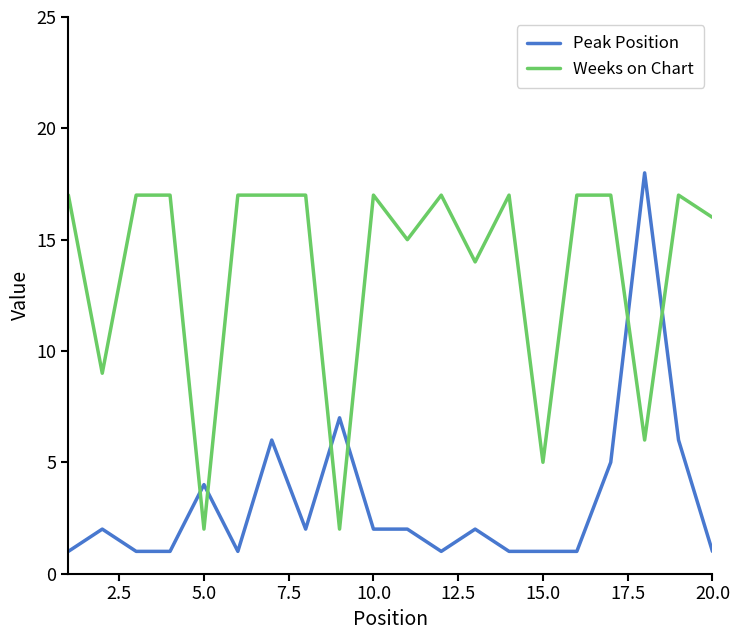

In Weeks on Chart, how many points are lower than both neighbors (excluding endpoints)?

7